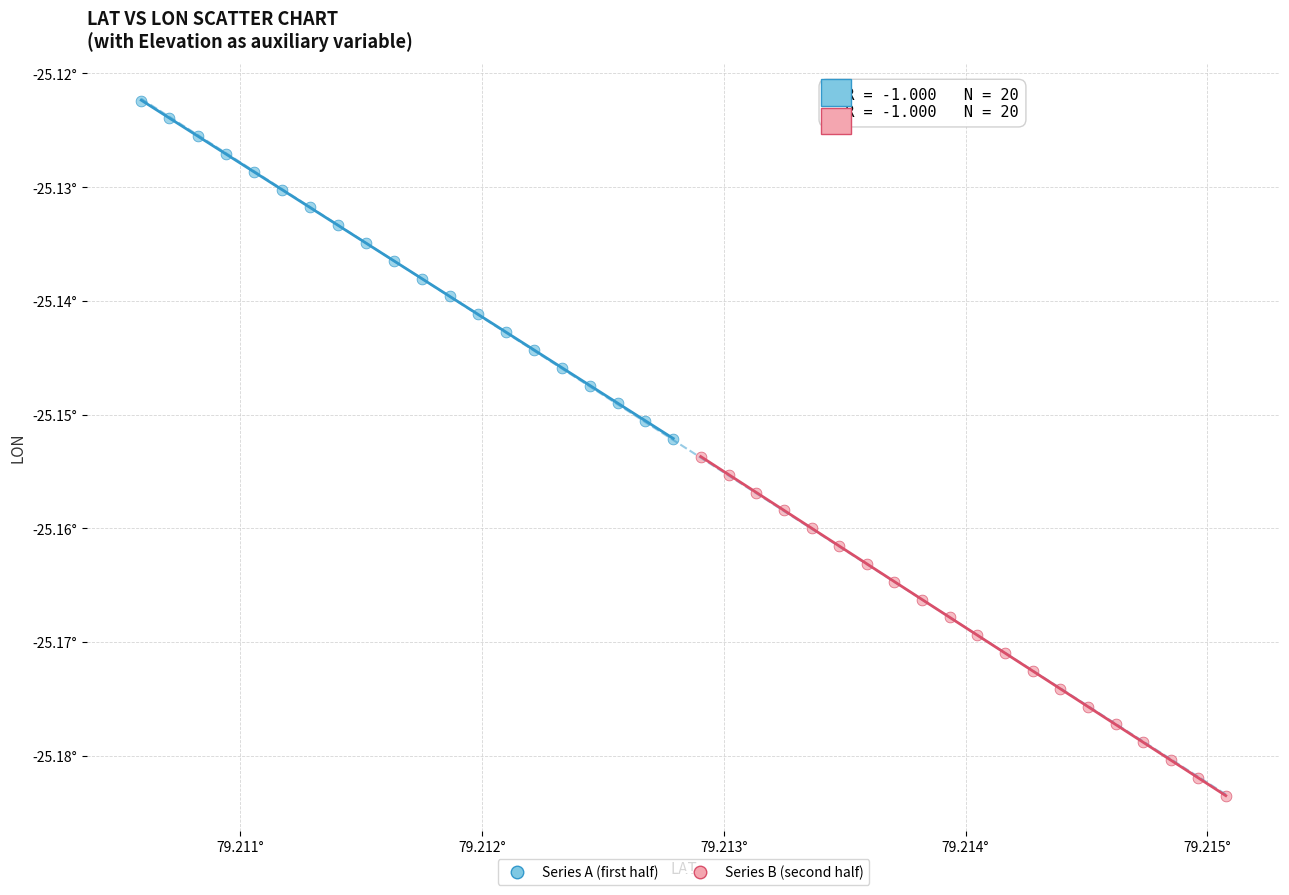

What are all the series names shown in the legend?

Series A (first half), Series B (second half)